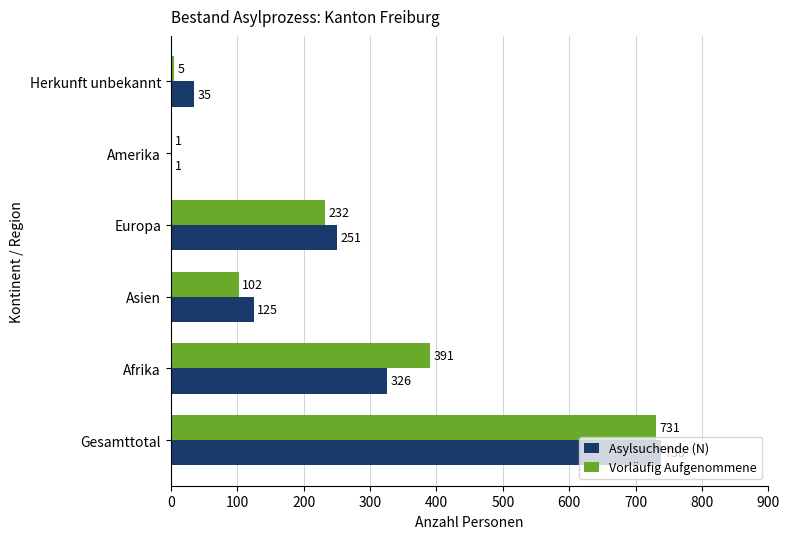

What is the sum of all Asylsuchende (N) values?

1476